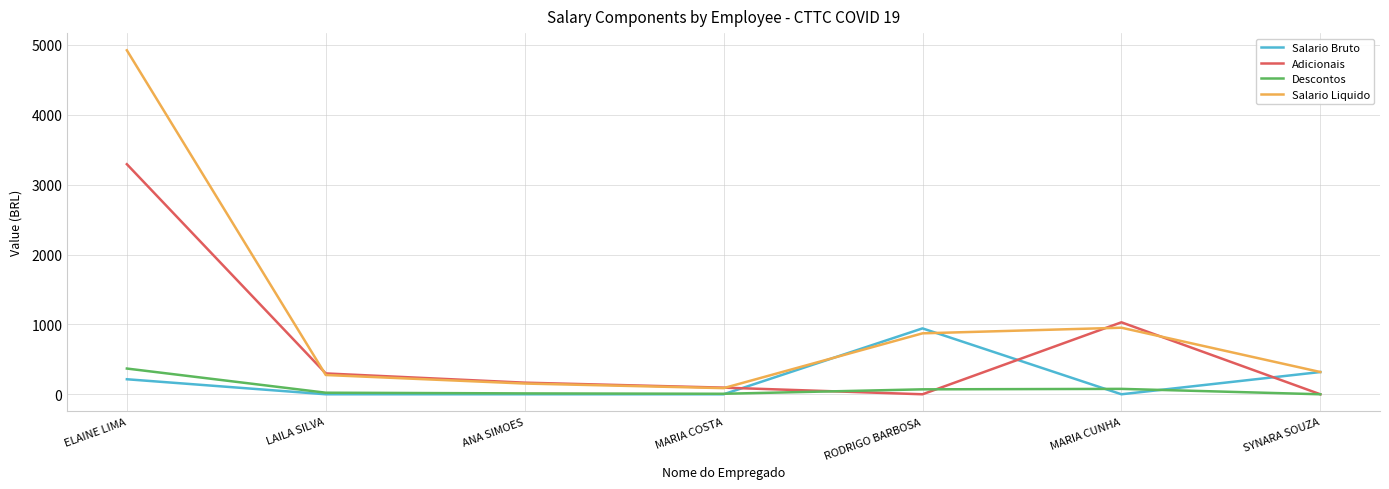

What is the spread (max minus min) of values at ELAINE LIMA?

4708.0